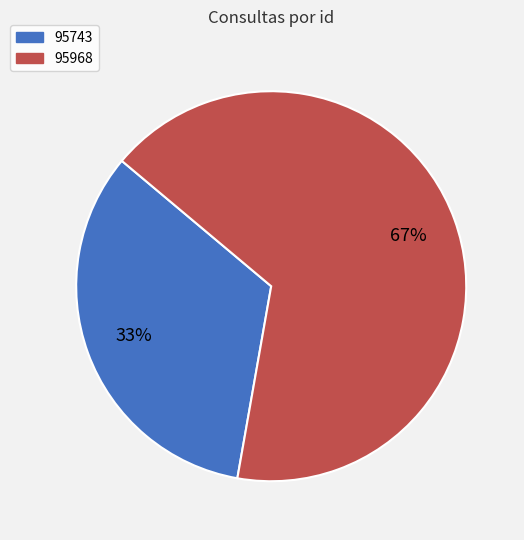

To the nearest percent, what portion does 95743 represent?

33%